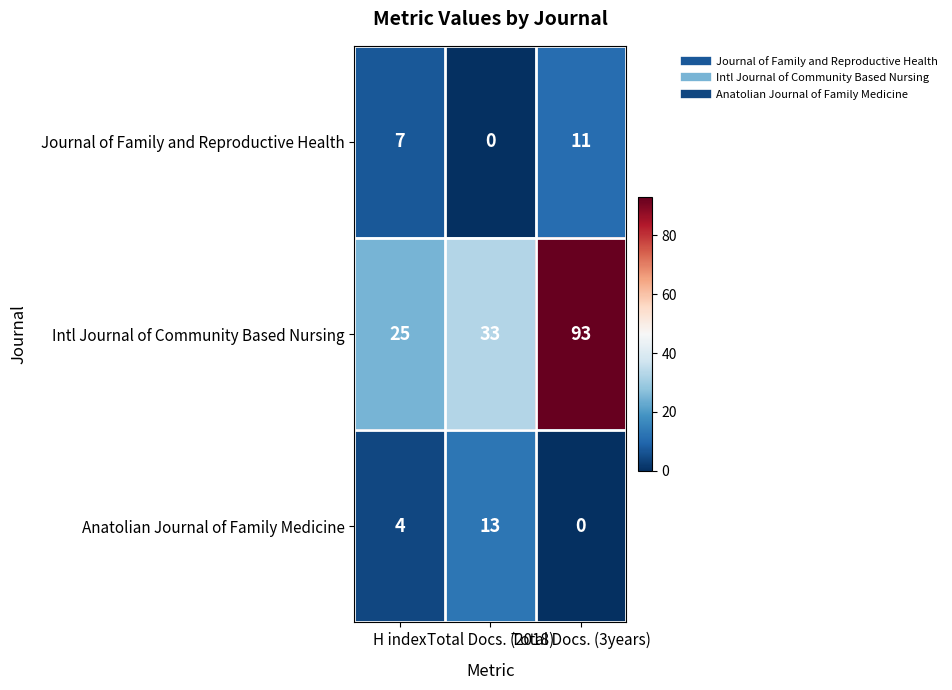

What is the highest value of the Journal of Family and Reproductive Health series?

11